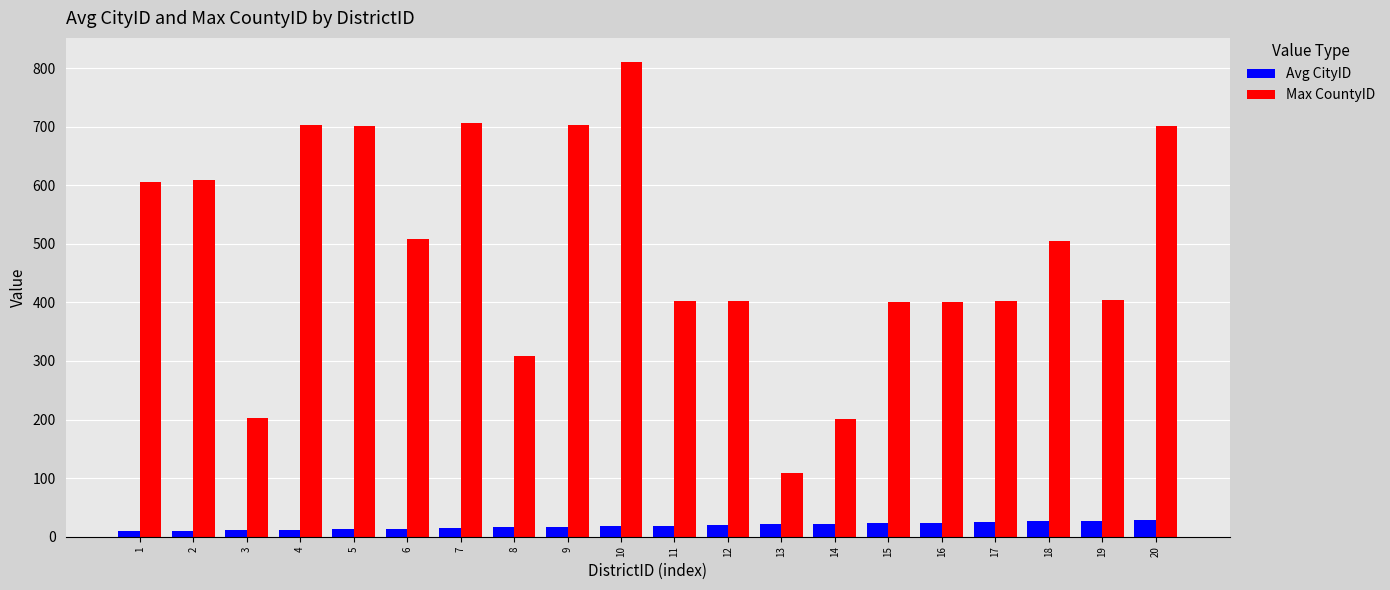

List the series in order of their peak value, highest first.

Max CountyID, Avg CityID